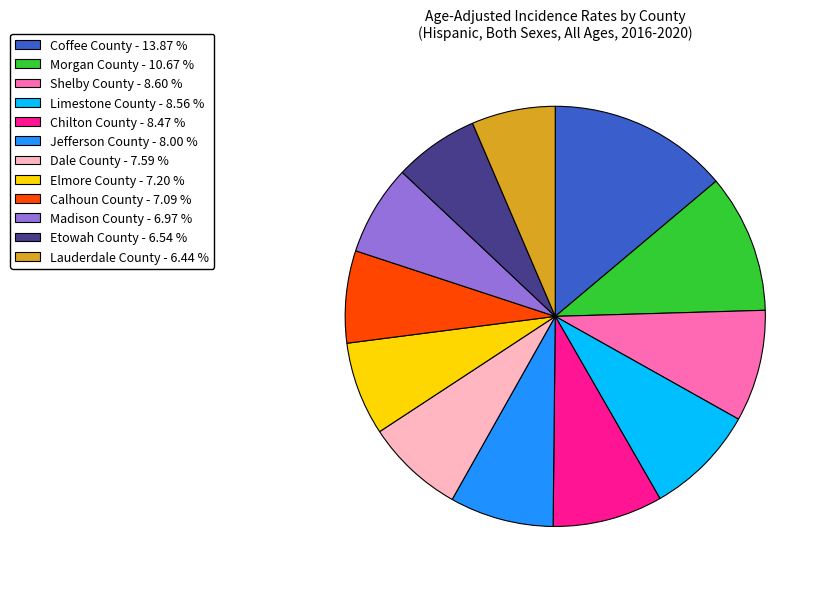

How many segments does this pie chart have?

12